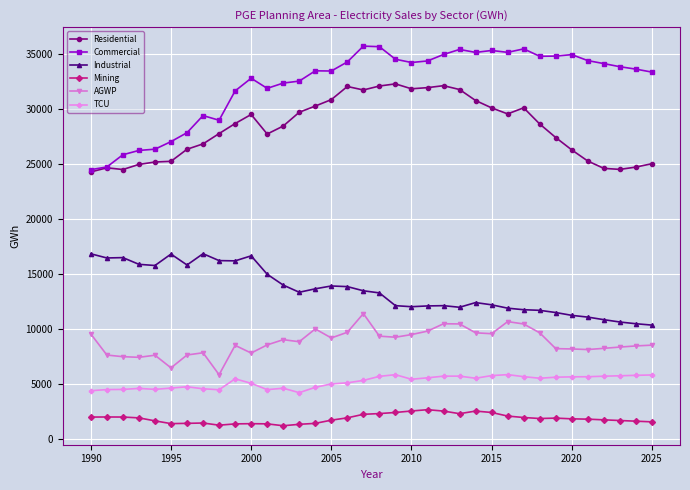

What is the value of the Industrial point at the 29th from the left?

11697.8